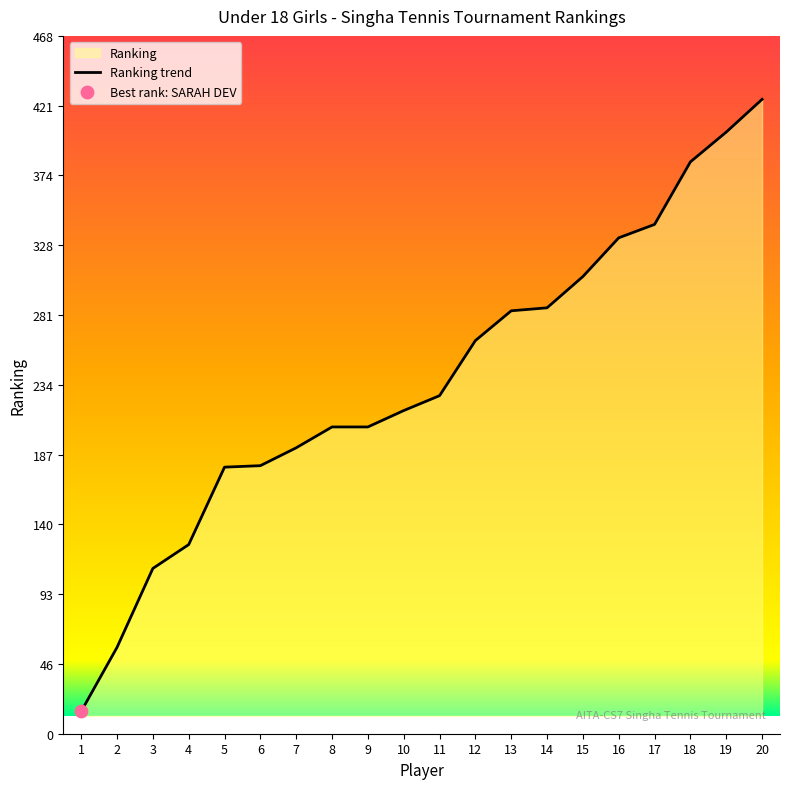

Between 2 and 13, which is larger?

13